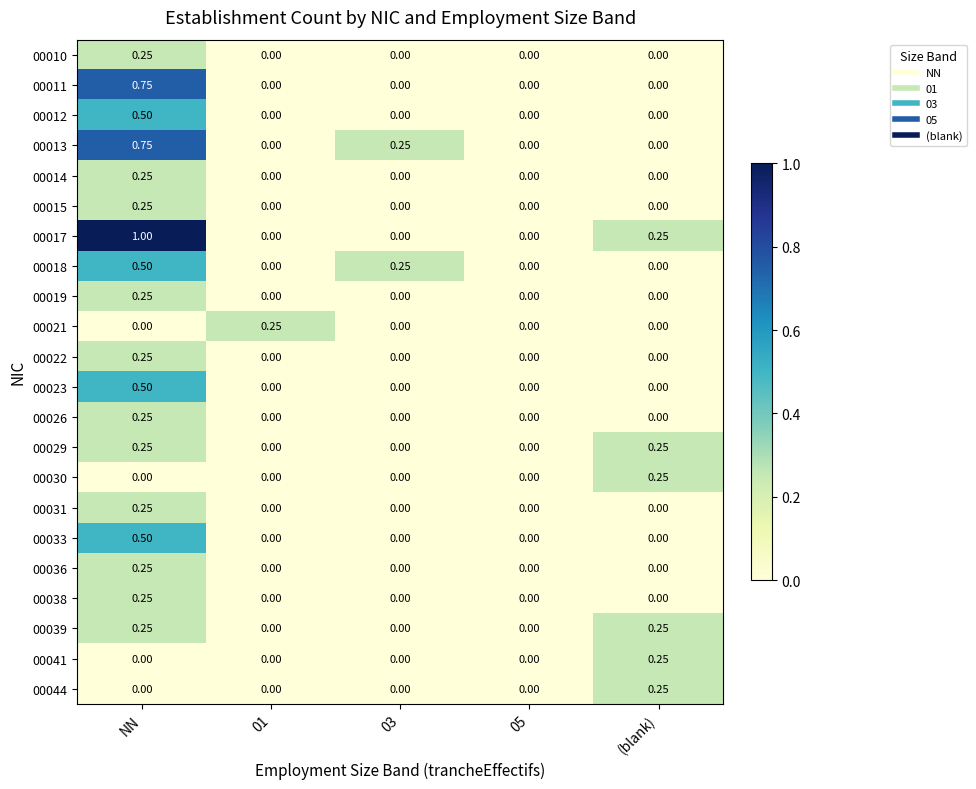

At which label does 00014 reach its peak?

NN